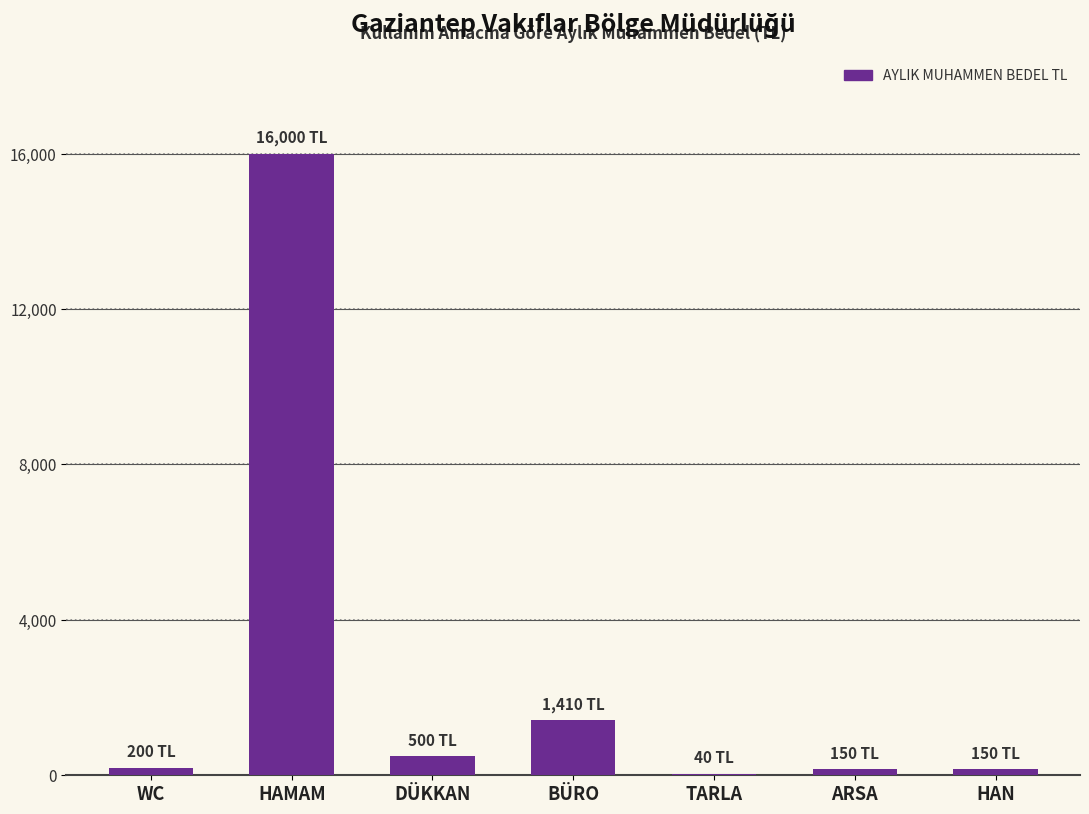

Where is the data nearest to the value 8020?

BÜRO